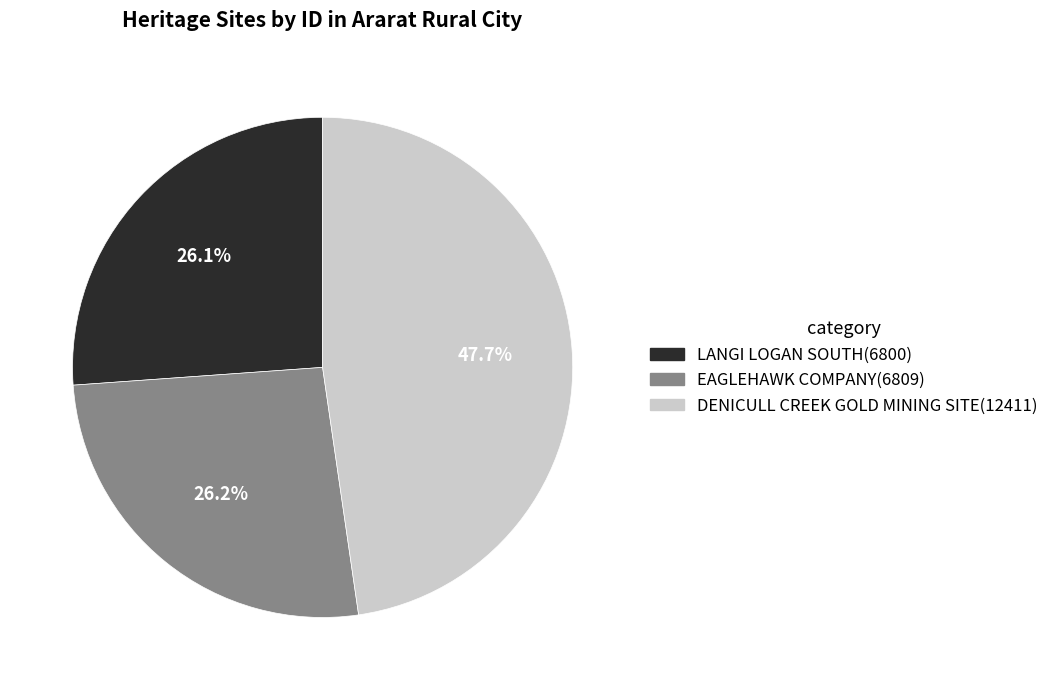

To the nearest percent, what portion does DENICULL CREEK GOLD MINING SITE represent?

48%